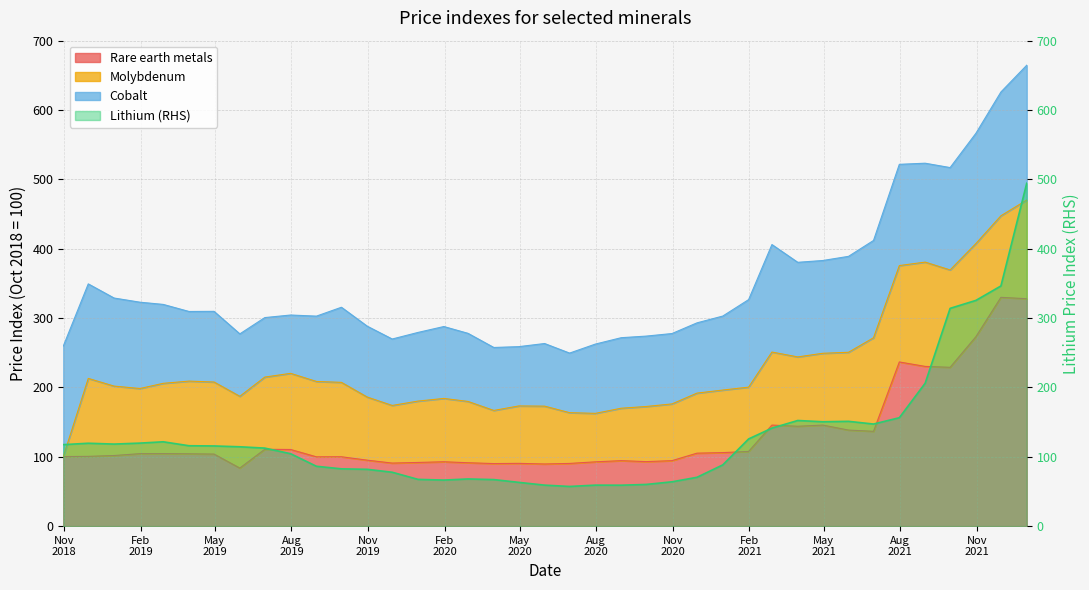

How many data points in Rare earth metals are above 103?

20